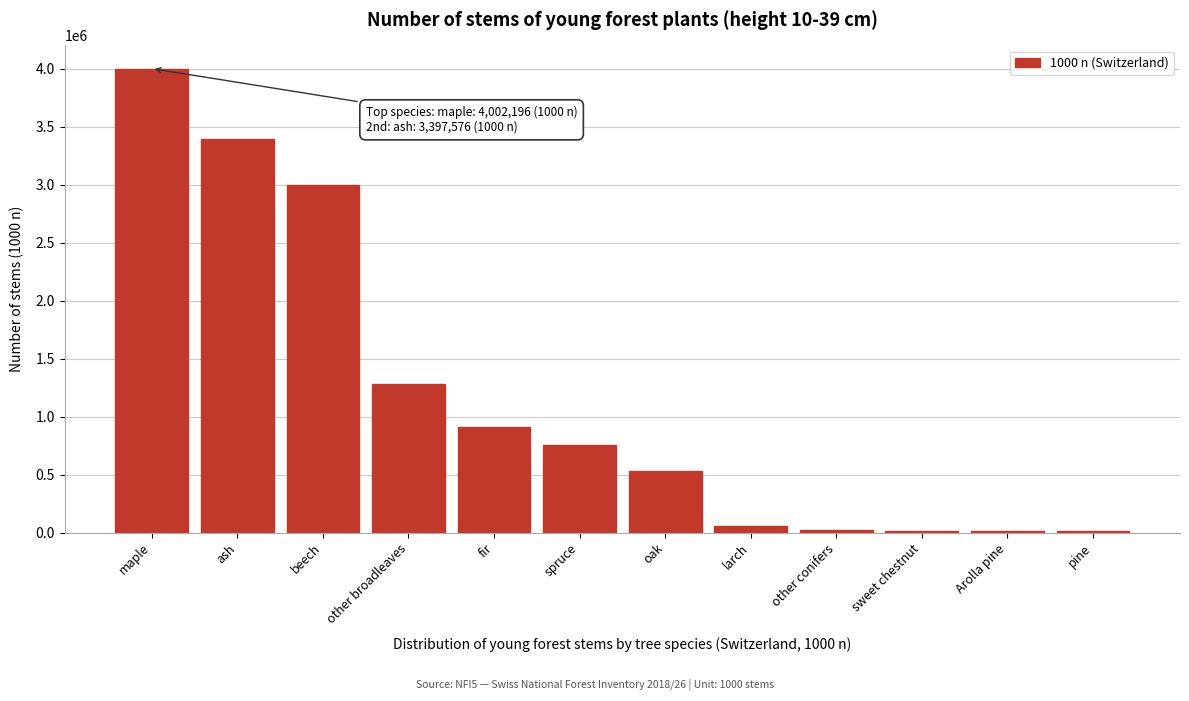

Approximately how many times larger is the value at maple compared to ash?

1.2